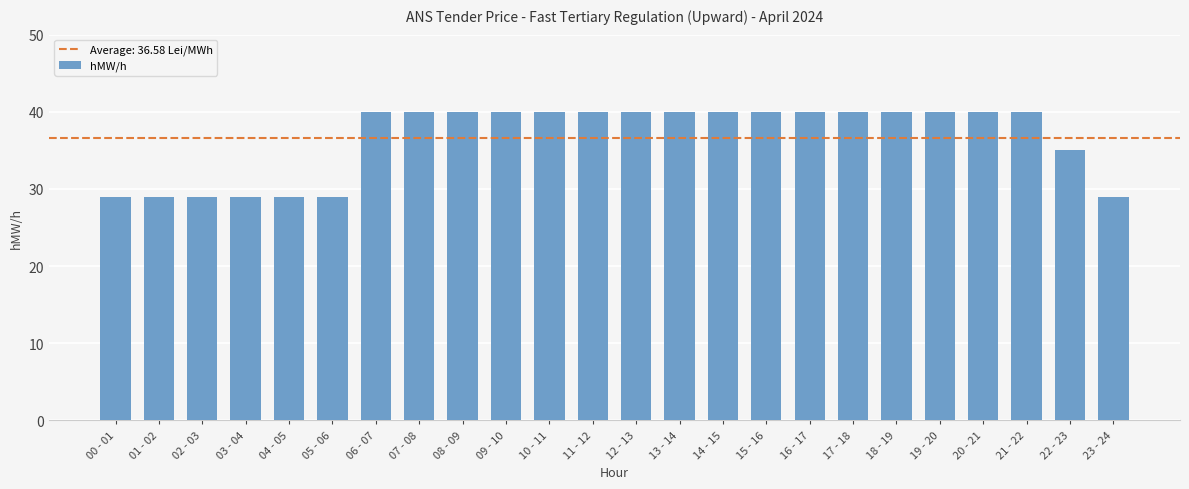

What is the smallest value displayed?

29